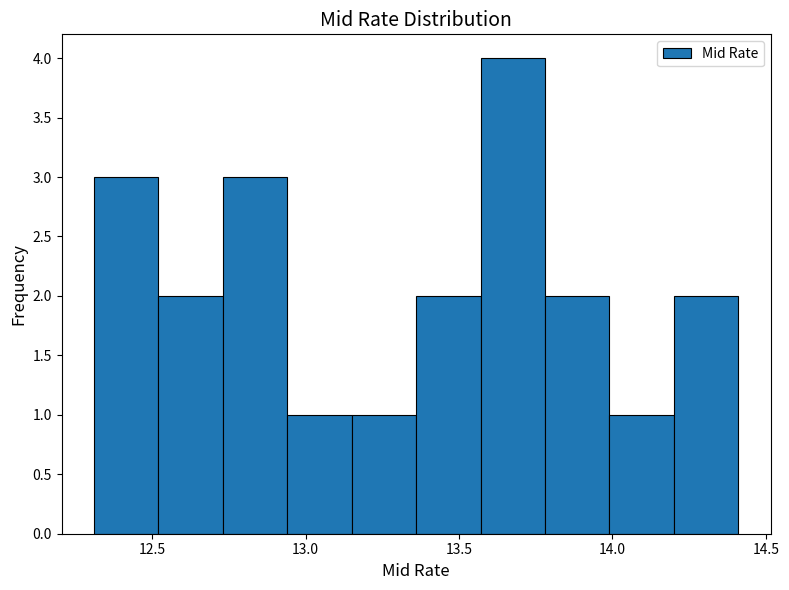

Reading left to right, transcribe this chart: for each bar, give the range it covers on the x-axis and its height. Neither the bar edges nor the heights are printed on the chart, so give them approximately, as read against the axes.

12.31 to 12.52: 3
12.52 to 12.73: 2
12.73 to 12.94: 3
12.94 to 13.15: 1
13.15 to 13.36: 1
13.36 to 13.57: 2
13.57 to 13.78: 4
13.78 to 13.99: 2
13.99 to 14.20: 1
14.20 to 14.41: 2